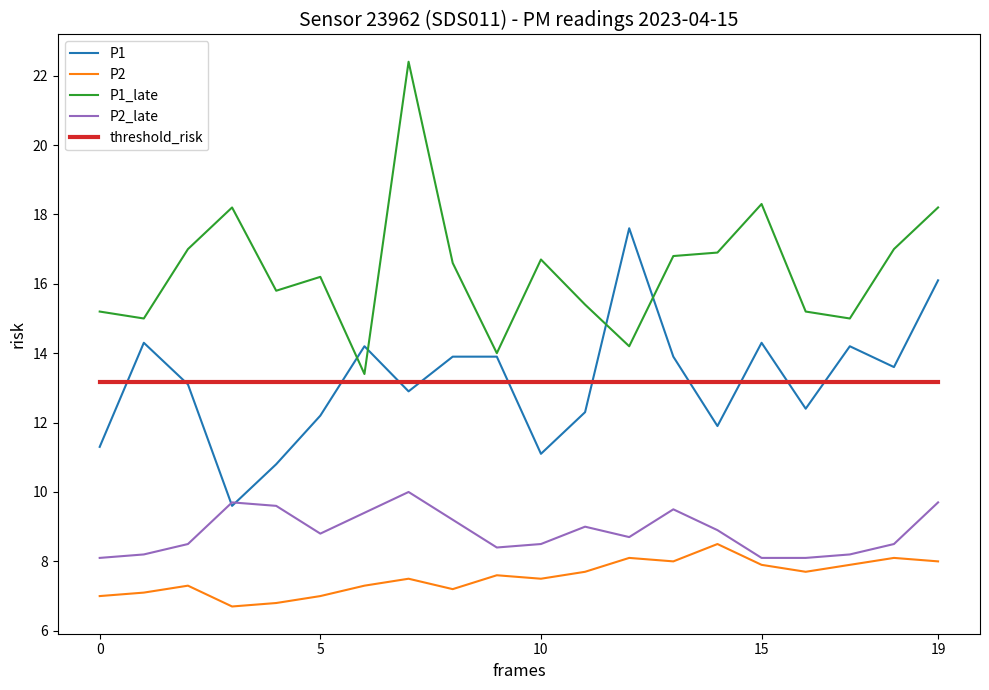

How many series are shown in this chart?

5